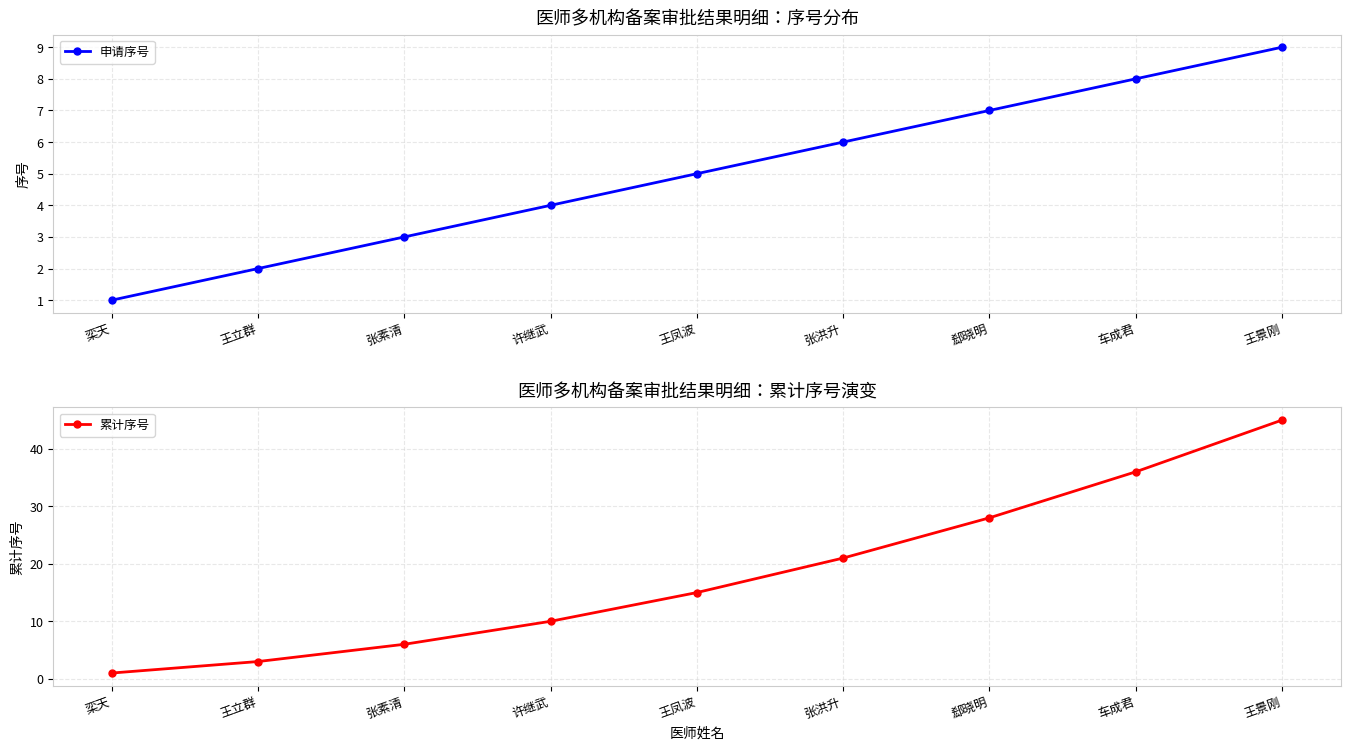

Read the 累计序号 value at 郄晓明, to the nearest 5.

30